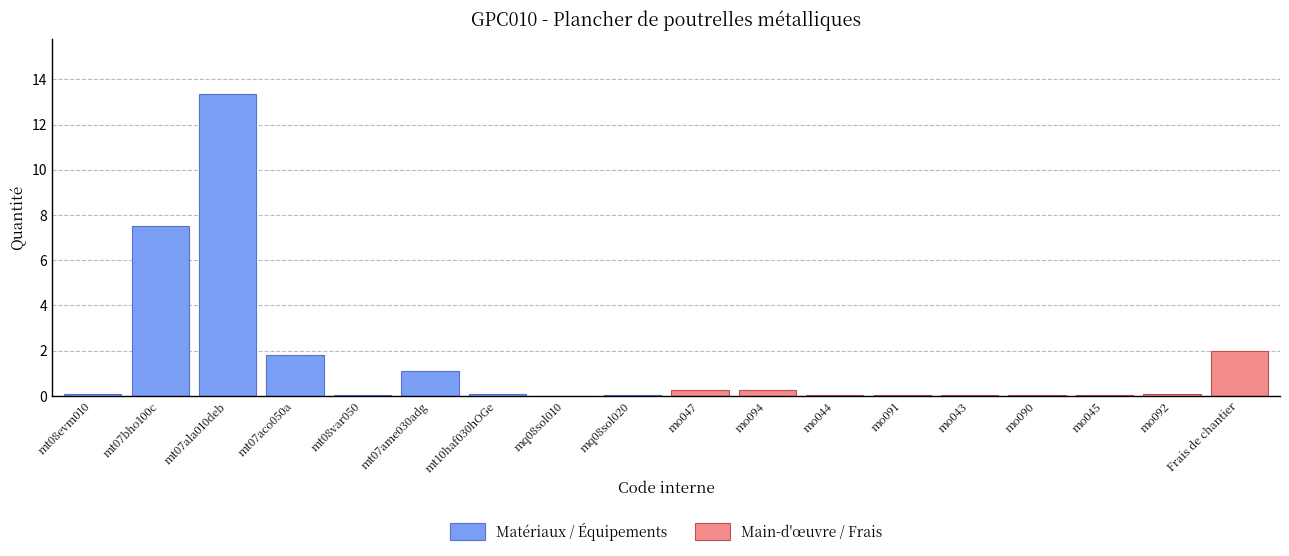

True or false: Main-d'œuvre / Frais has a value of 0.1 at mo092.

False